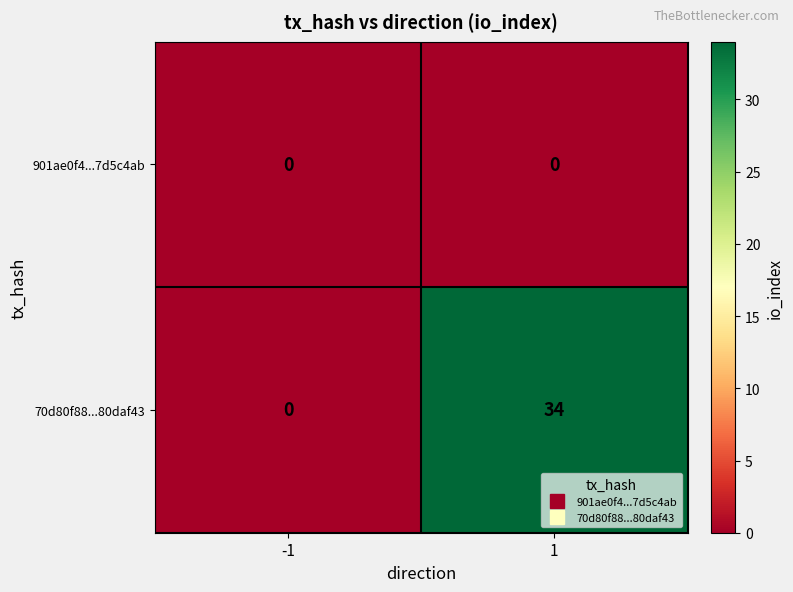

What is the approximate value of 70d80f88...80daf43 at 1?

34